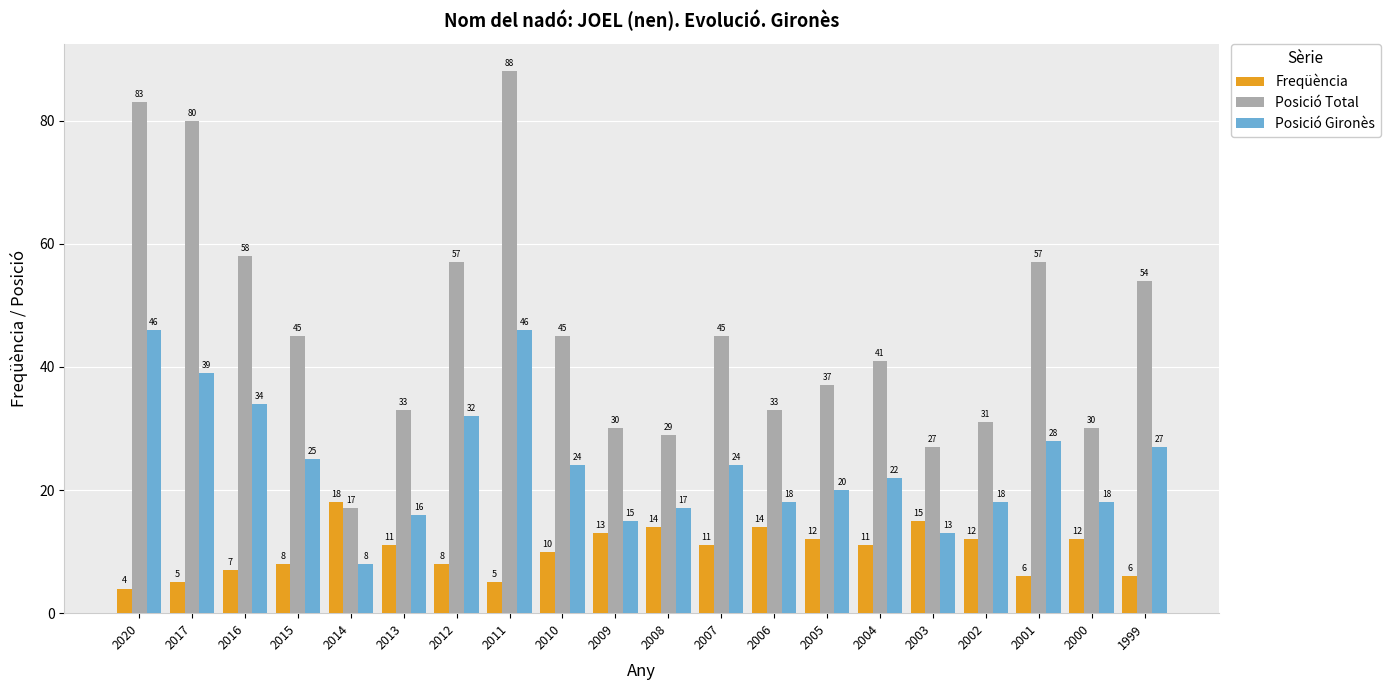

List the series in order of their overall mean, highest first.

Posició Total, Posició Gironès, Freqüència